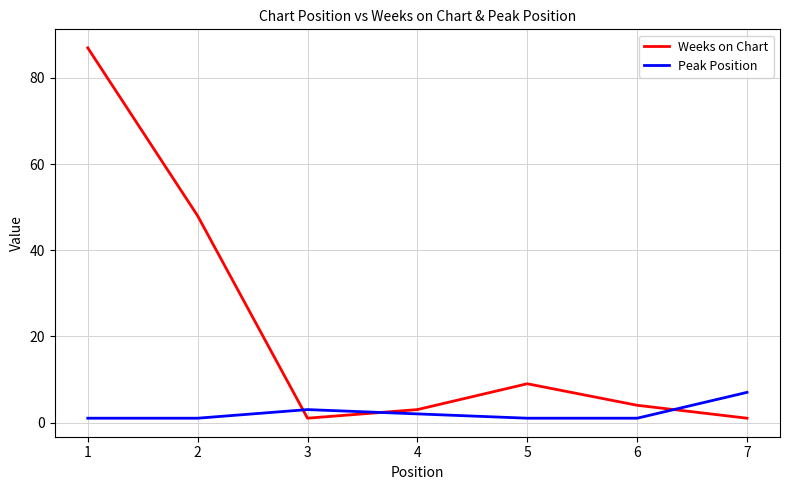

Which series has the widest spread of values?

Weeks on Chart